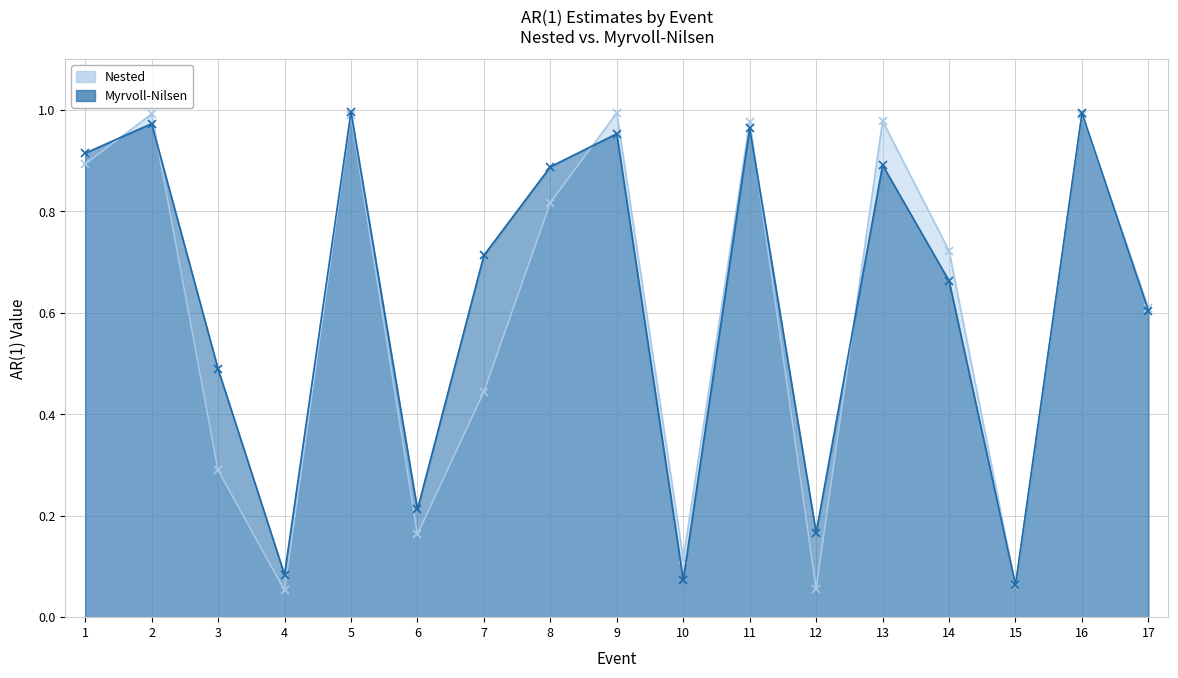

Which series has the largest total across all categories?

Myrvoll-Nilsen